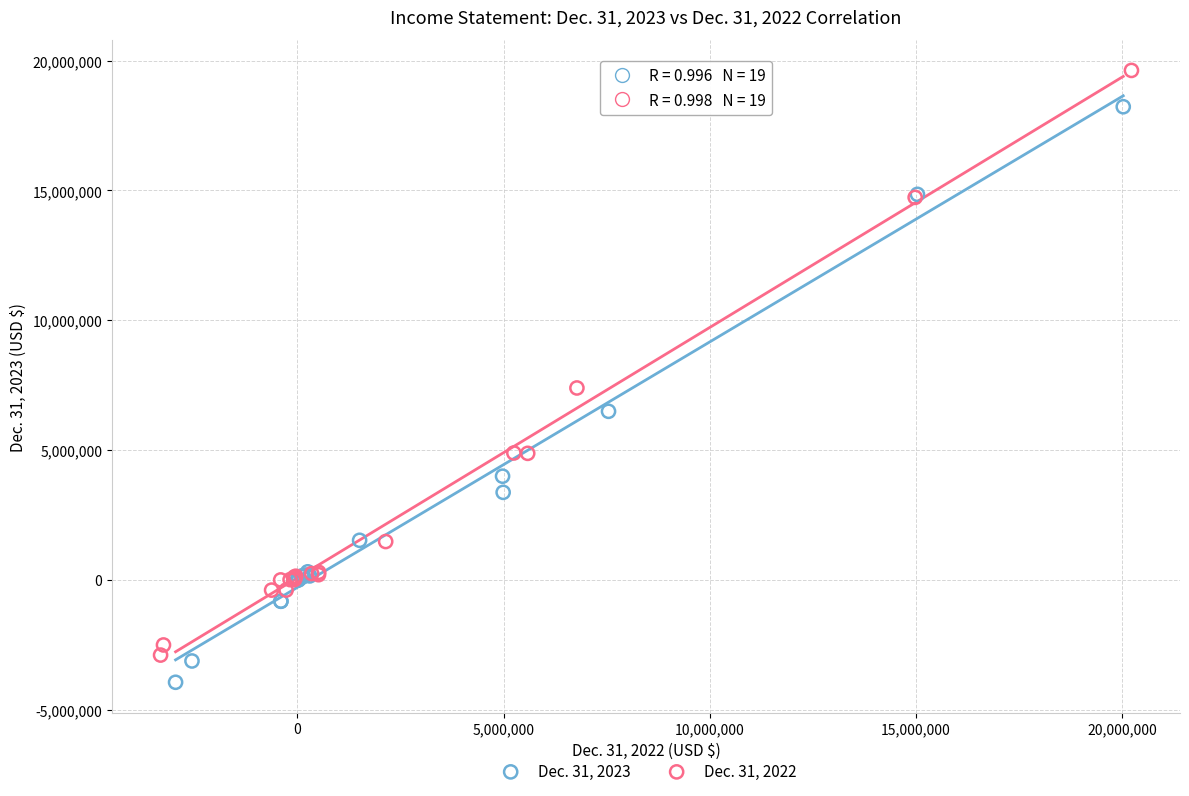

Which series reaches the minimum Y coordinate?

Dec. 31, 2023